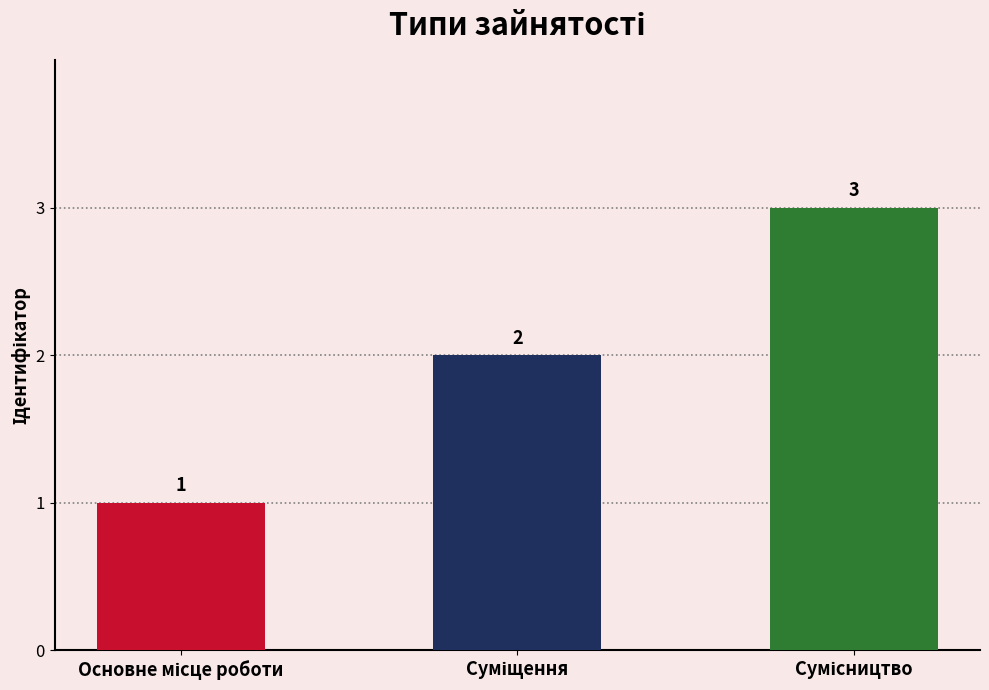

Reading left to right, transcribe all the data shown in this chart.

1	2	3